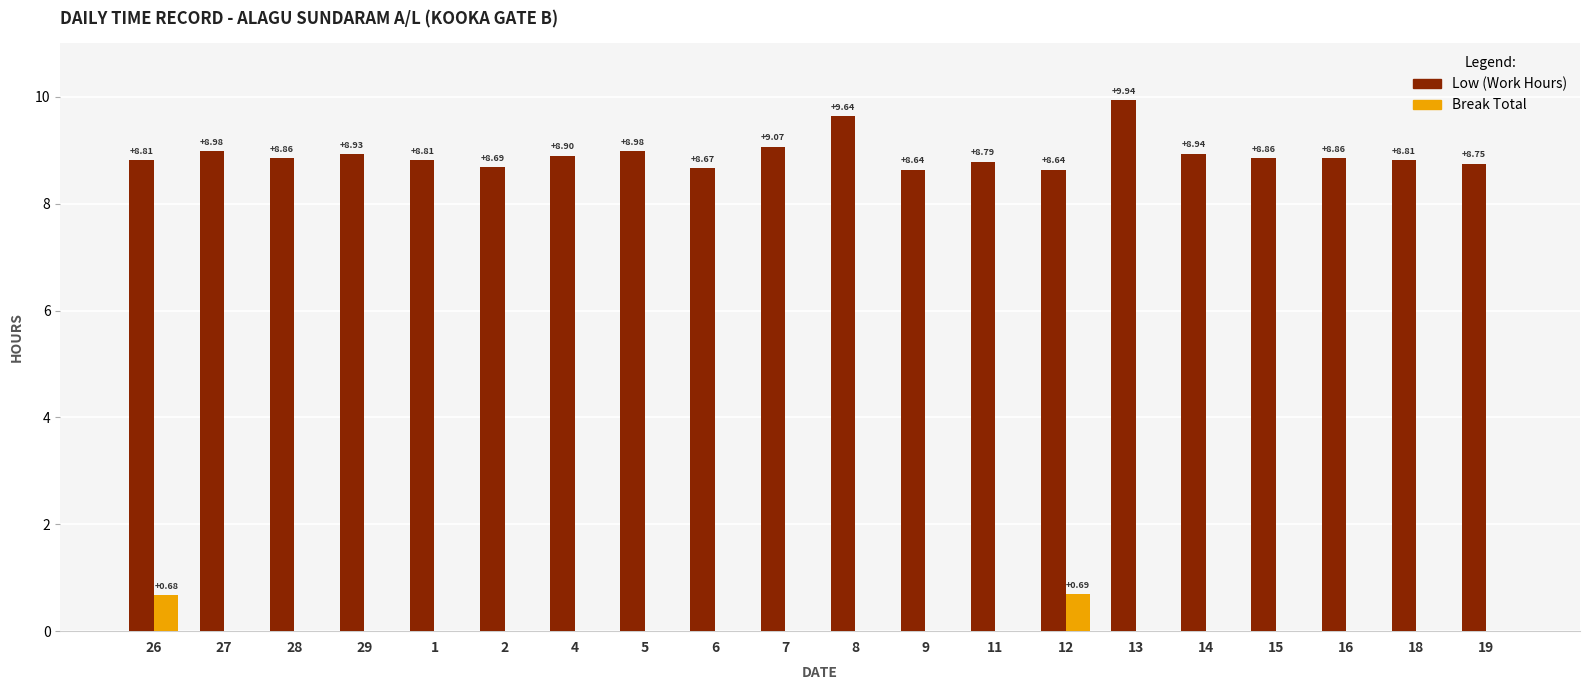

What is the average value of the Low (Work Hours) series?

8.9